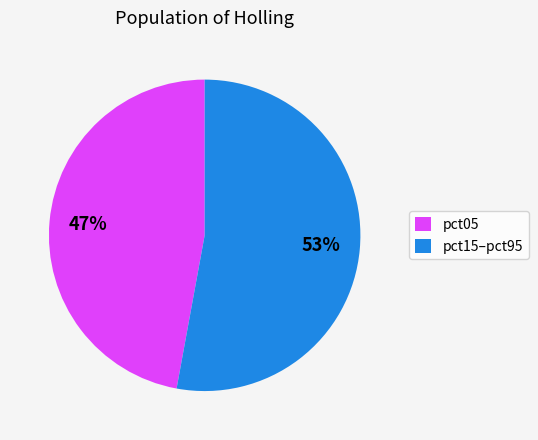

To the nearest percent, what is the difference between the largest and smallest slice percentages?

6%